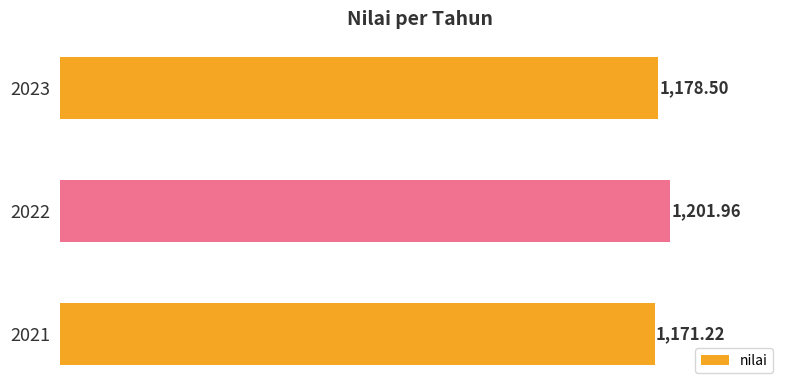

What is the difference between the maximum and minimum values?

30.7